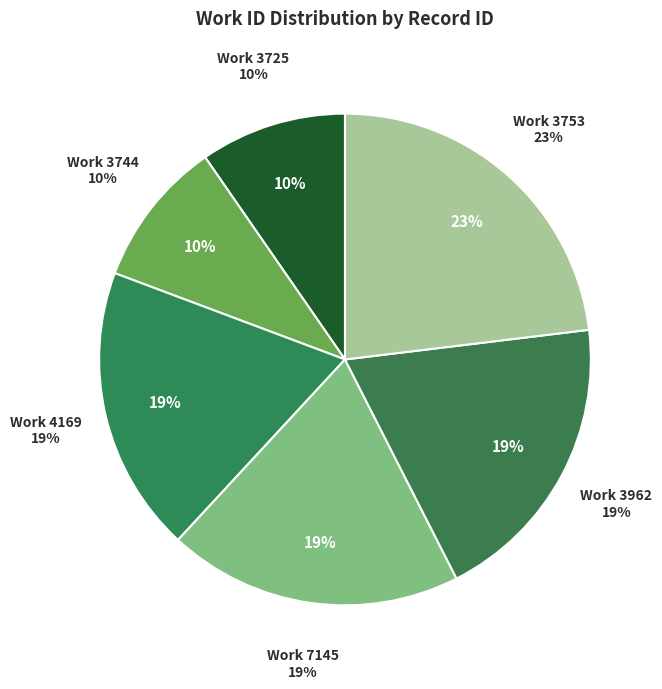

Which slice is the smallest?

3725